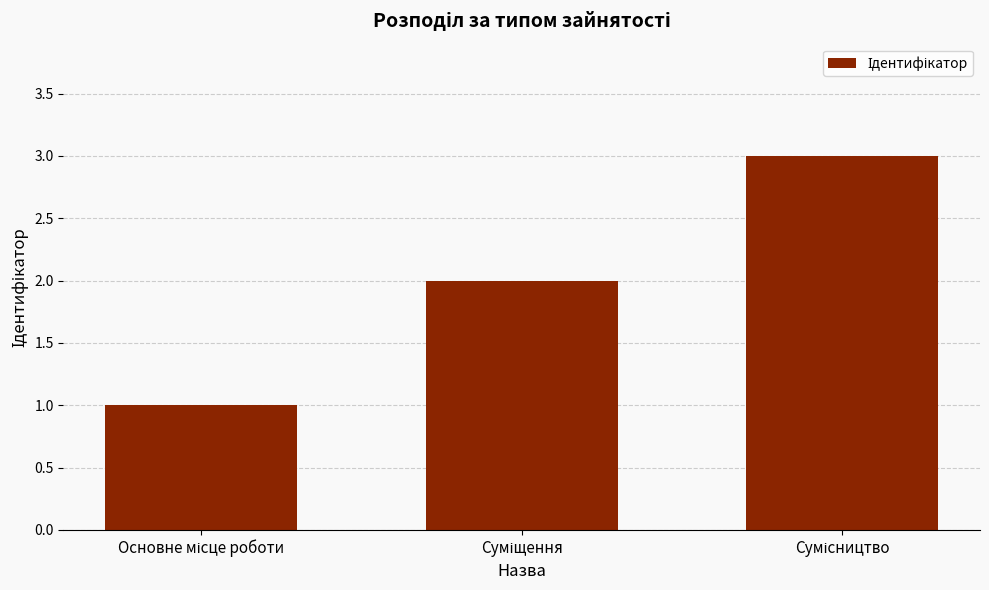

What is the sum of all values?

6